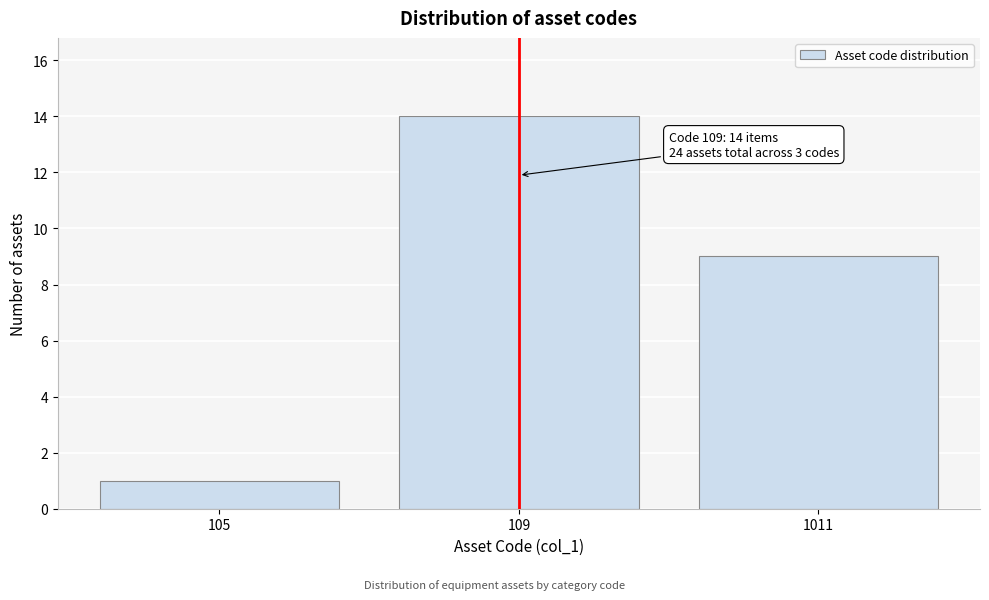

Reading right to left, what are all the values shown in this chart?

9	14	1